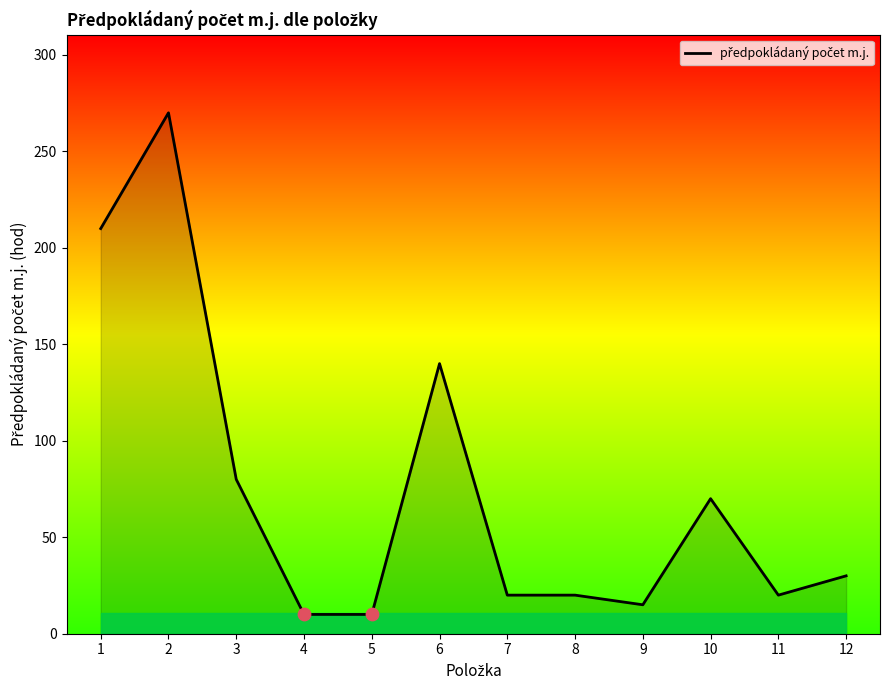

Approximately how many times larger is the value at 5 compared to 12?

0.3